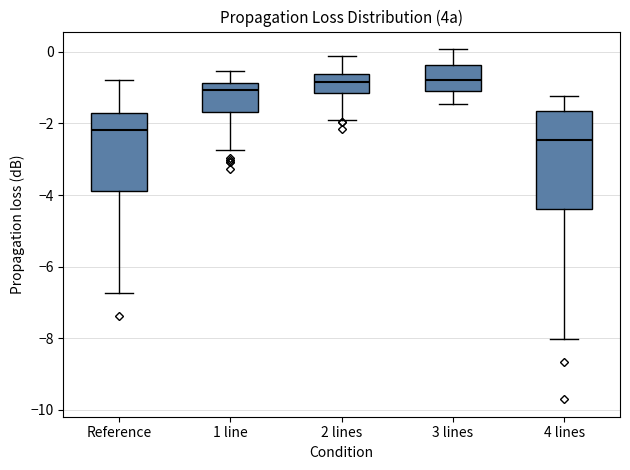

Where does the median line of the box for 2 lines sit on the y-axis? The values are not printed on the chart, so give them approximately, as read against the axis.

-0.8